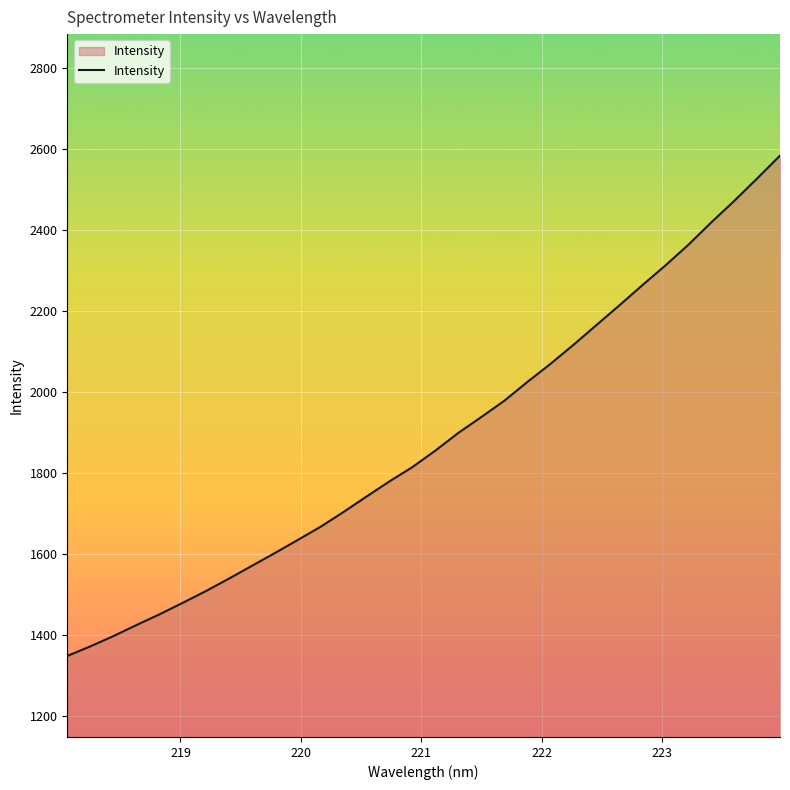

What is the difference between the maximum and minimum values?

1235.3